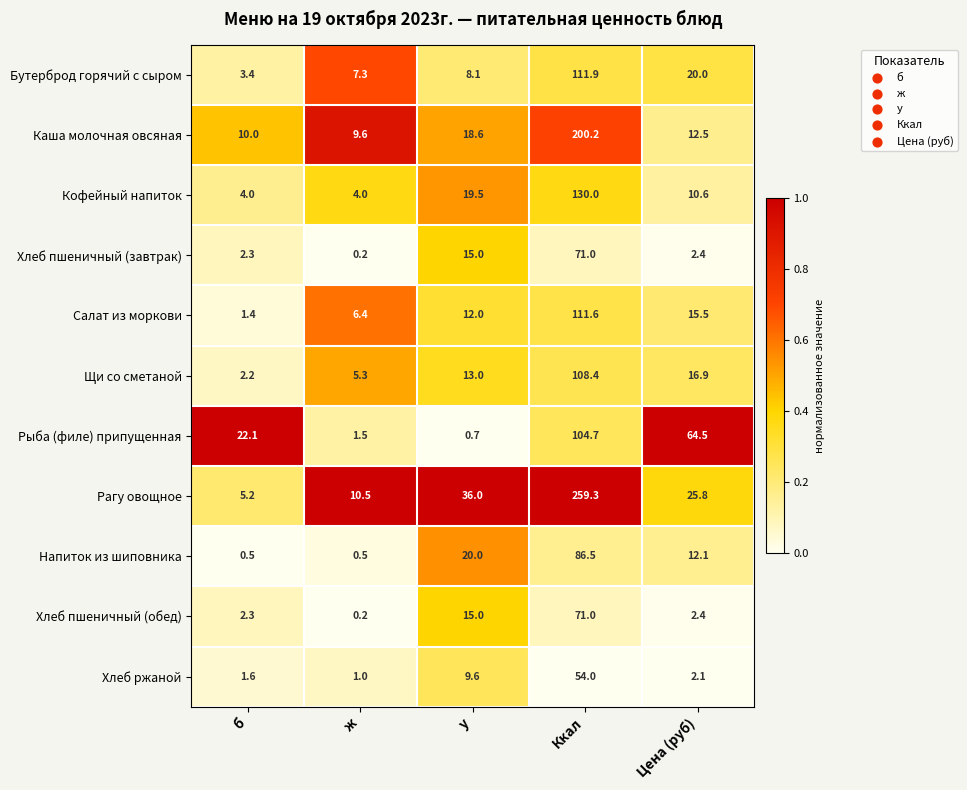

Which category has the lowest value across all series?

ж